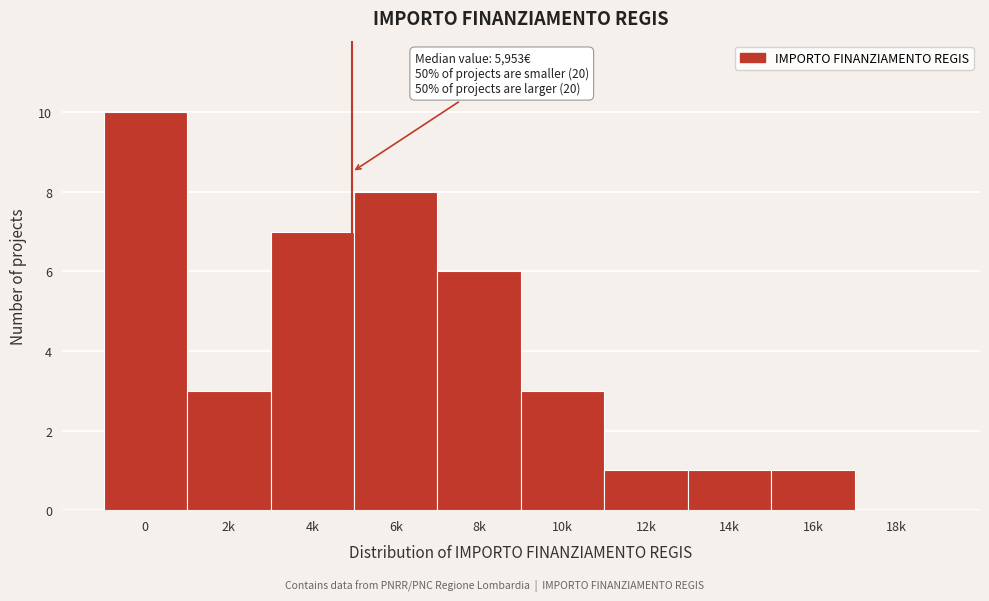

Reading right to left, what are all the values shown in this chart?

18k=0	16k=1	14k=1	12k=1	10k=3	8k=6	6k=8	4k=7	2k=3	0=10